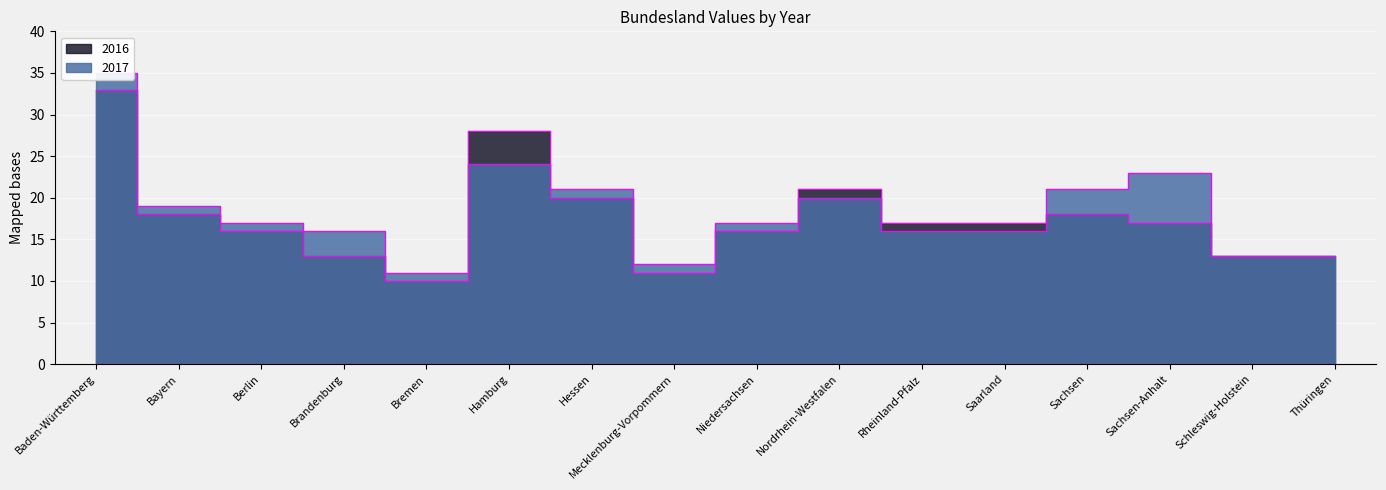

List the series in order of their overall mean, lowest first.

2016, 2017